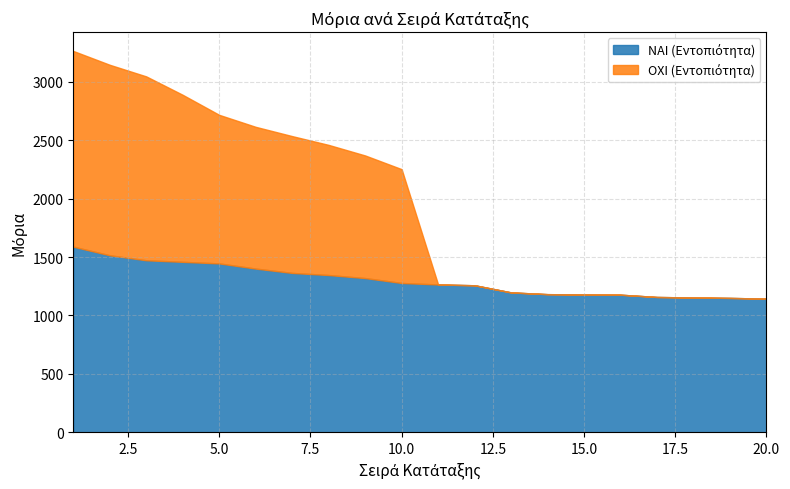

How many positive values does the ΟΧΙ (Εντοπιότητα) series have?

10